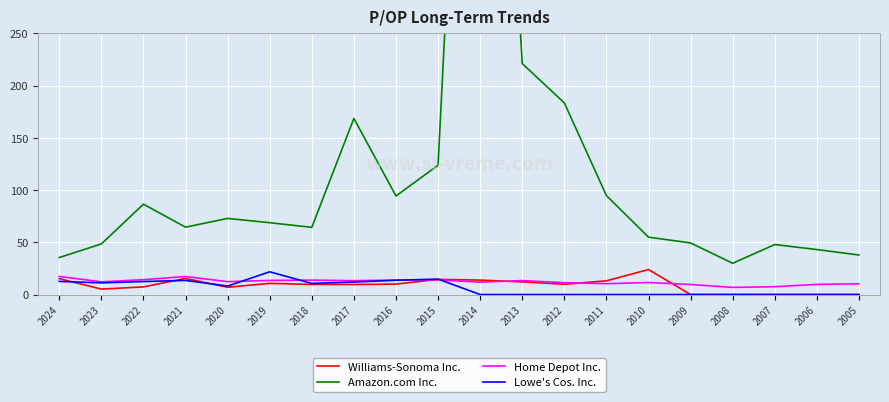

What is the spread (max minus min) of values at 2018?

54.6